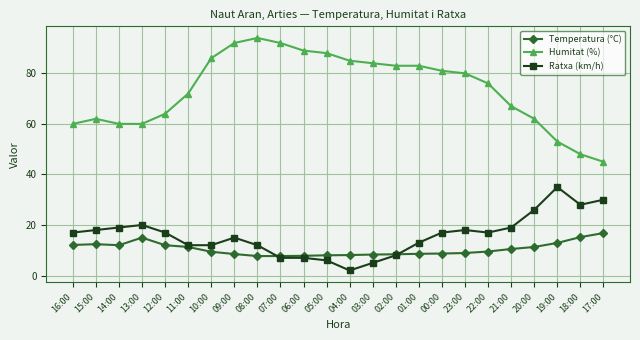

Count the number of data series in this chart.

3